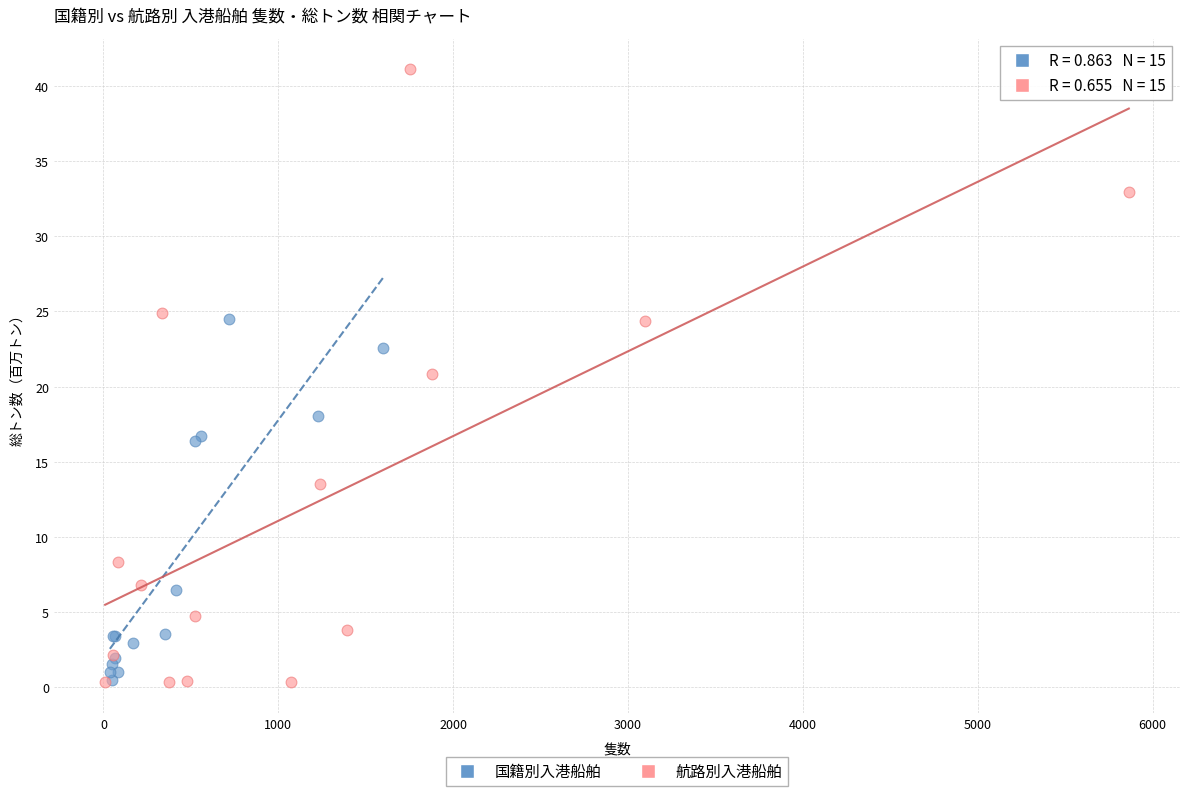

Which series reaches the maximum Y coordinate?

航路別入港船舶